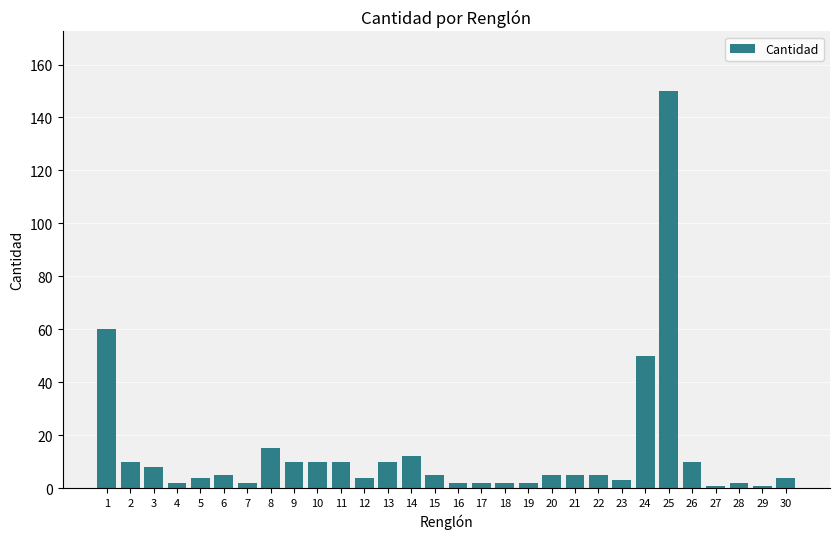

What is the sum of the values at 13 and 1?

70